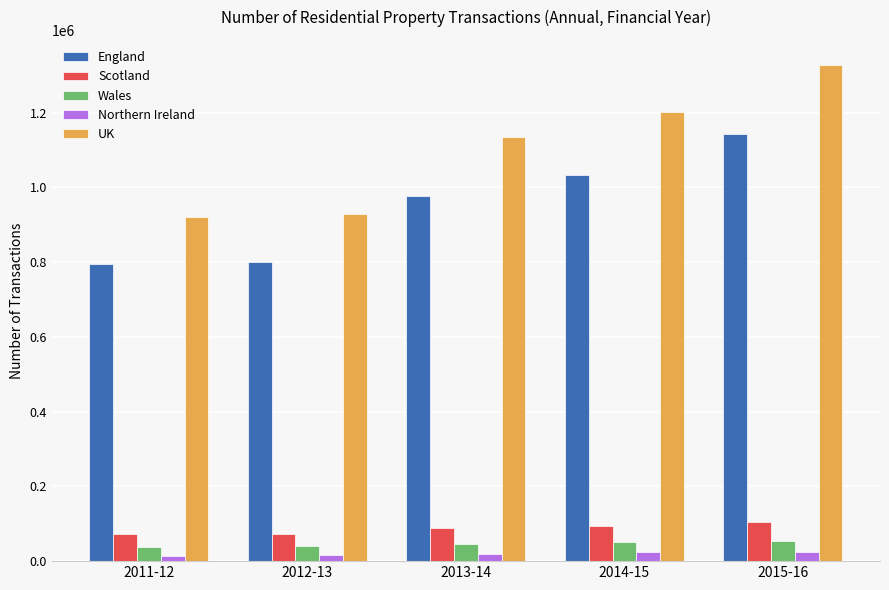

What is the greatest value displayed?

1328510